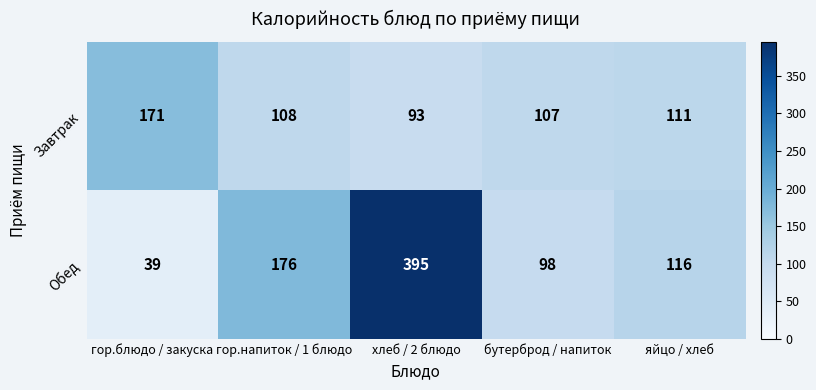

Which series has the largest range (max minus min)?

Обед